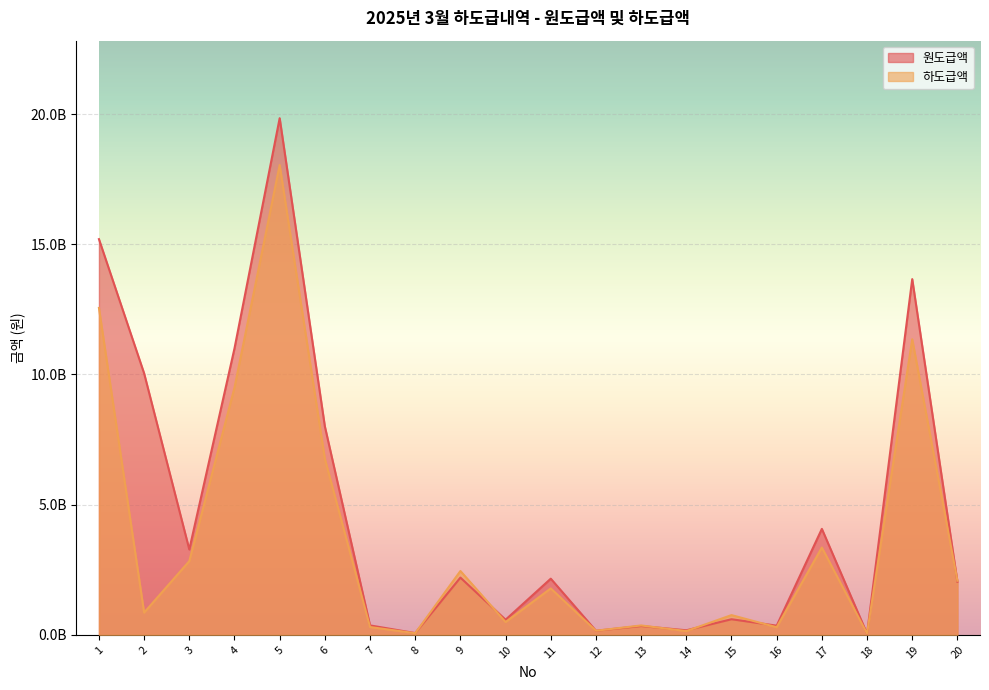

Reading left to right, list all the values displayed in this chart.

원도급액: 1=15197600000	2=10042800000	3=3280586424	4=11001127442	5=19842345305	6=8007484758	7=365040917	8=70107951	9=2200741936	10=582884156	11=2158988600	12=160050000	13=340973058	14=177319519	15=601700000	16=355095351	17=4071406980	18=48257000	19=13662000000	20=2040679990
하도급액: 1=12556500000	2=856900000	3=2833000000	4=9494760000	5=18044940000	6=6762580000	7=302500000	8=64771482	9=2454100000	10=493790000	11=1784200000	12=160050000	13=363000000	14=146300000	15=760100000	16=294800000	17=3355000000	18=52470000	19=11350900000	20=2079000000